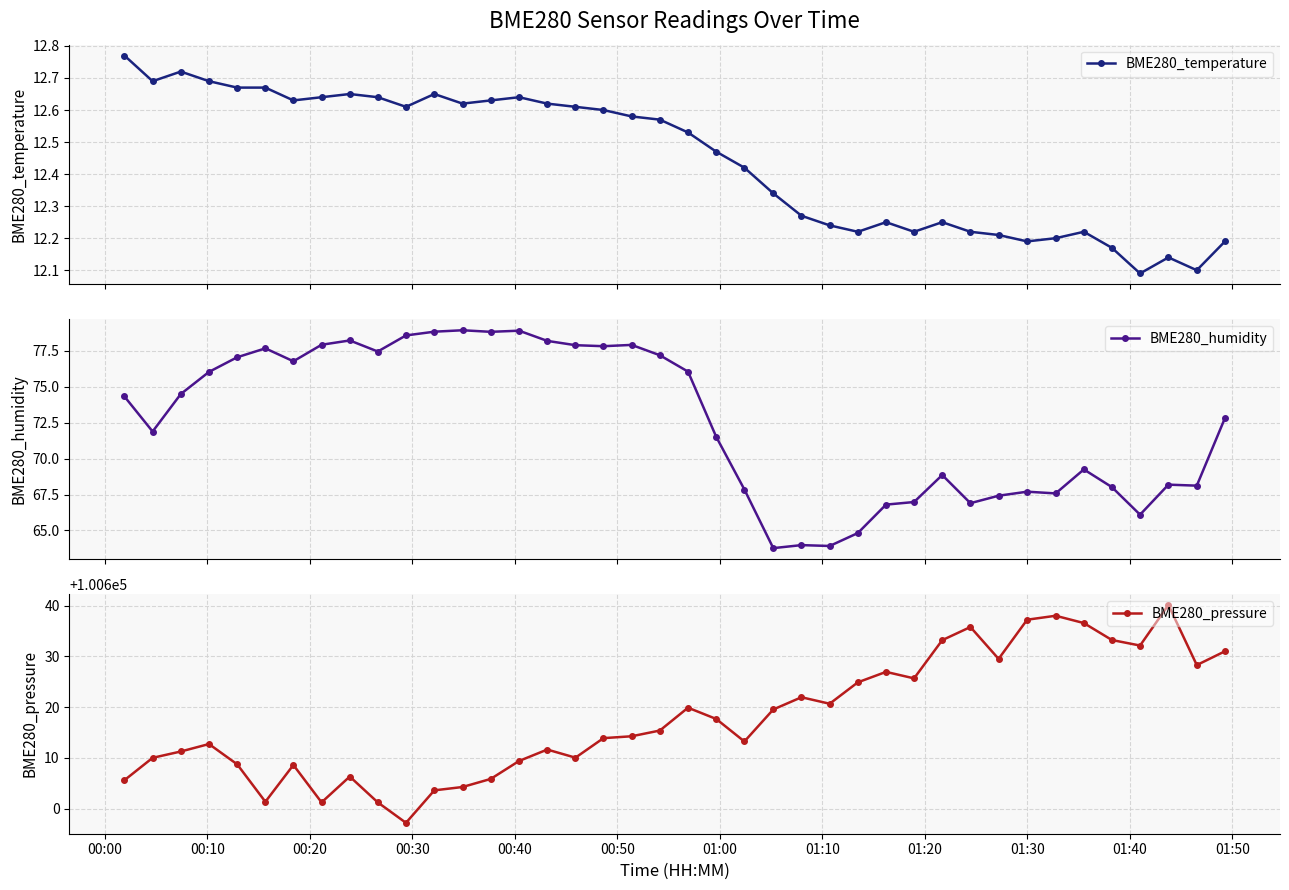

True or false: BME280_pressure and BME280_humidity intersect in this chart.

False